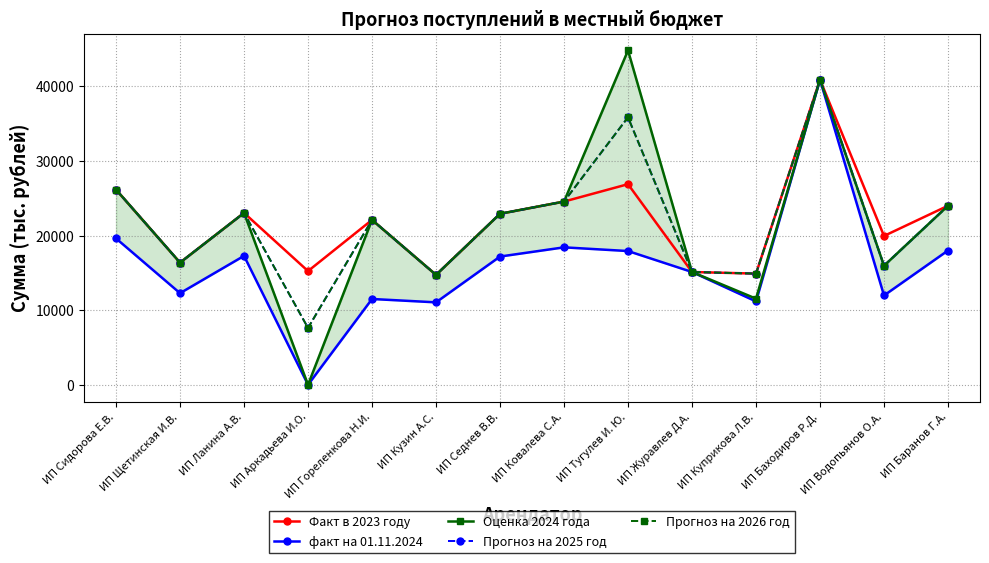

Which series has the largest total across all categories?

Факт в 2023 году